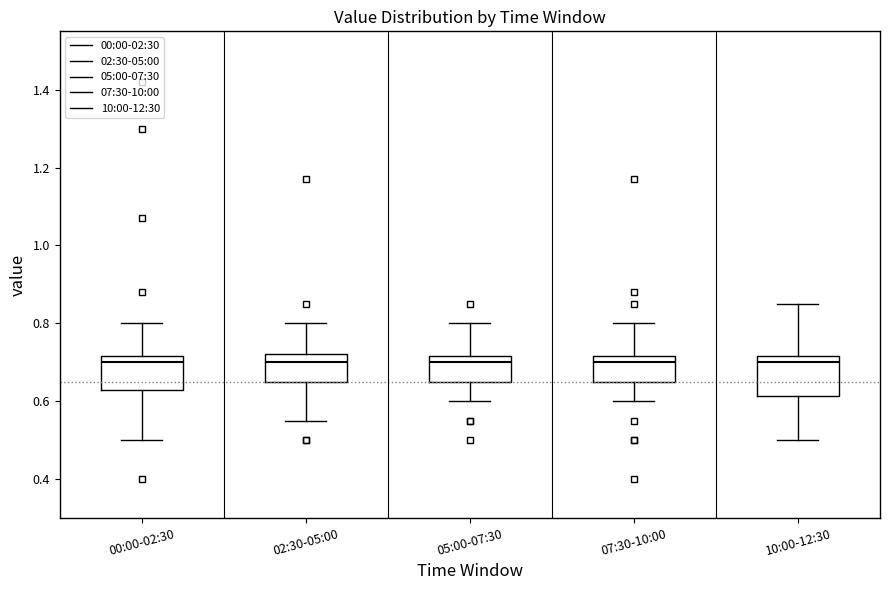

Reading left to right, read every box against the y-axis: the position of its median line, the range the box covers, and the ends of its whiskers. The values are not printed on the chart, so give them approximately, as read against the axis.

00:00-02:30: median 0.70, box 0.62 to 0.72, whiskers 0.50 to 0.80
02:30-05:00: median 0.70, box 0.66 to 0.72, whiskers 0.56 to 0.80
05:00-07:30: median 0.70, box 0.66 to 0.72, whiskers 0.60 to 0.80
07:30-10:00: median 0.70, box 0.66 to 0.72, whiskers 0.60 to 0.80
10:00-12:30: median 0.70, box 0.62 to 0.72, whiskers 0.50 to 0.86